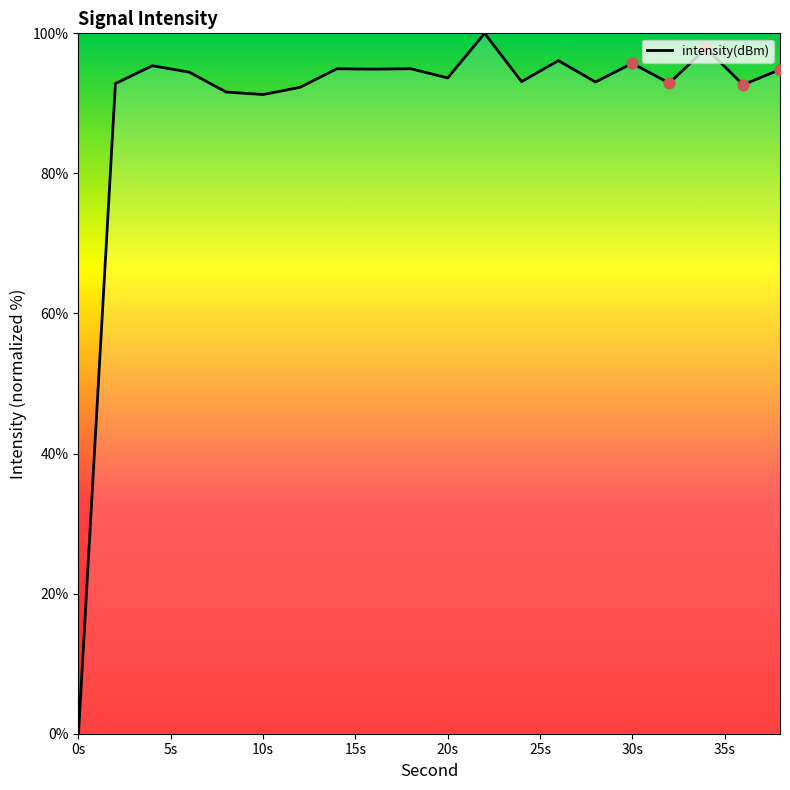

What is the maximum value shown in the chart?

100.0